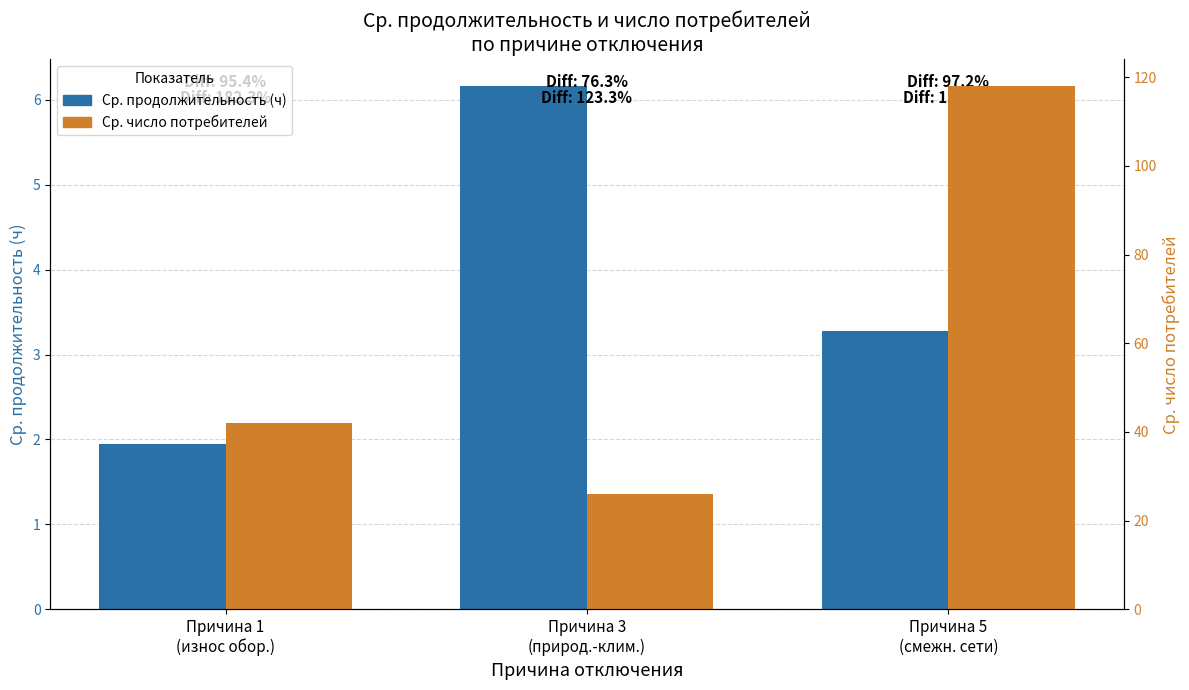

What is the minimum value for Ср. продолжительность (ч)?

1.9